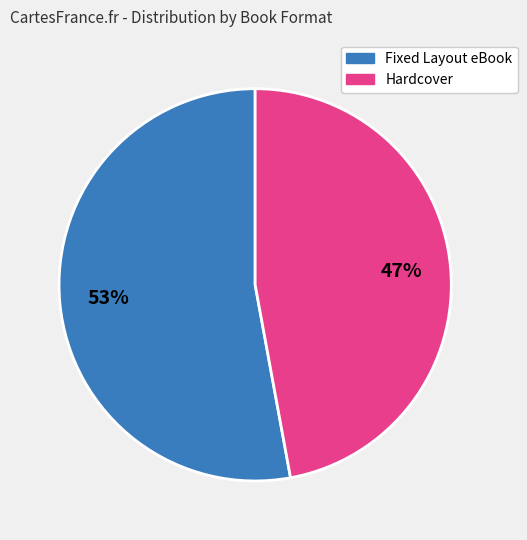

To the nearest percent, what is the difference between the largest and smallest slice percentages?

6%